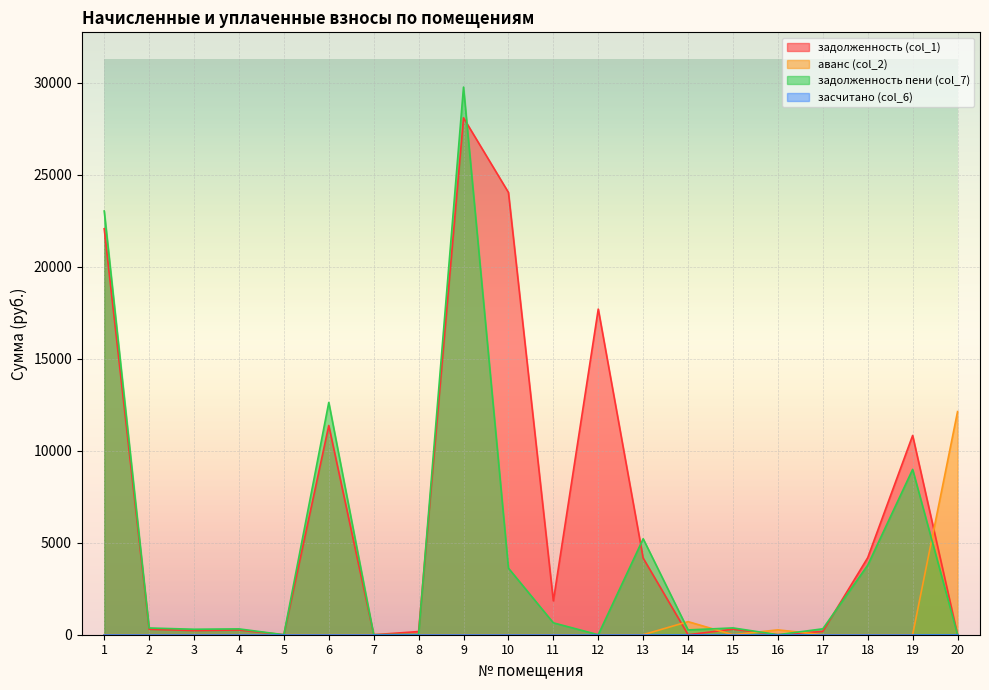

What is the greatest value displayed?

29765.2